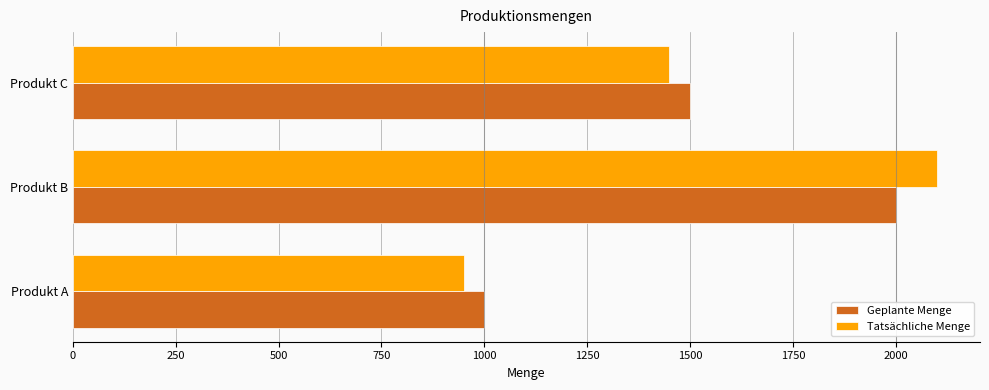

At which category is the sum across all series the highest?

Produkt B